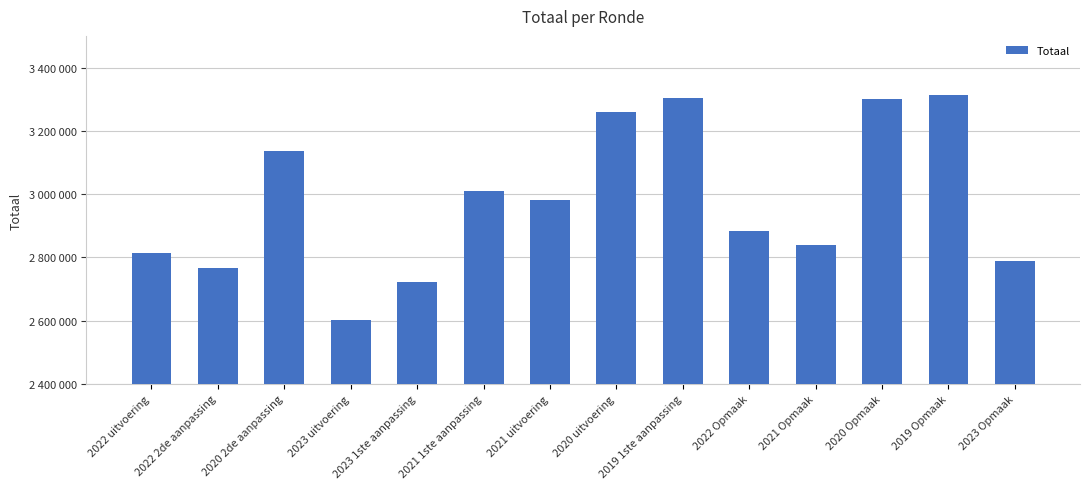

Does the chart contain any negative values?

No